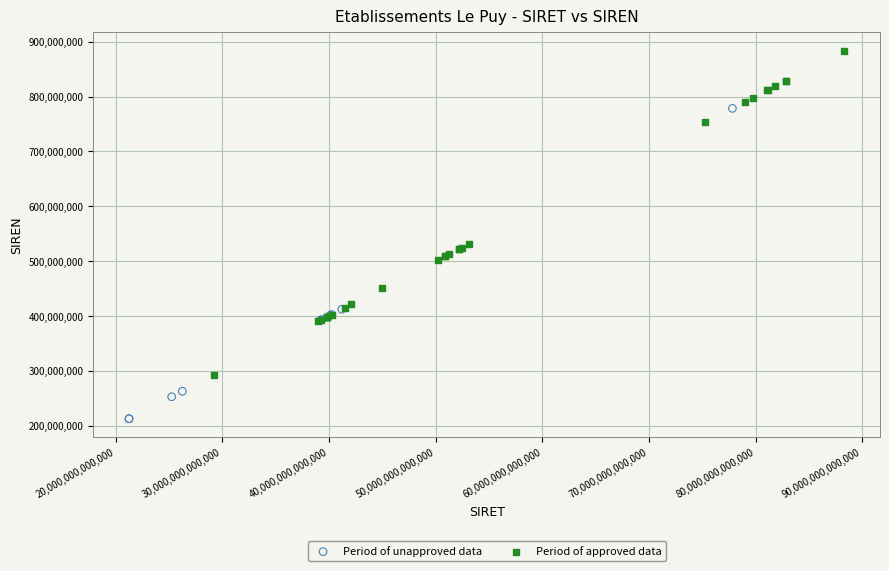

Which series contains the highest Y value?

Period of approved data